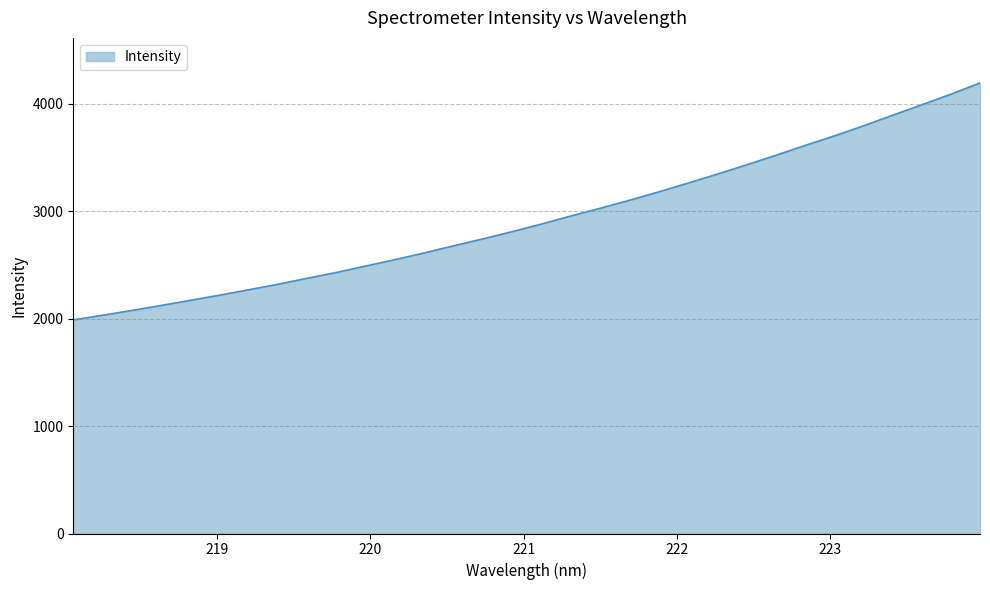

What is the maximum value shown in the chart?

4191.5